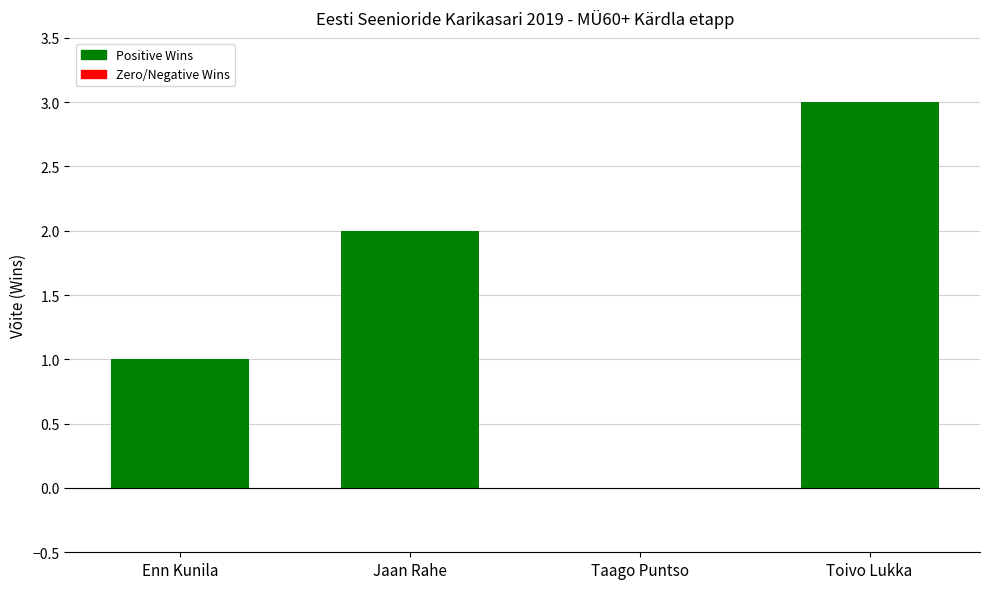

True or false: the data shows 1 at Enn Kunila.

True